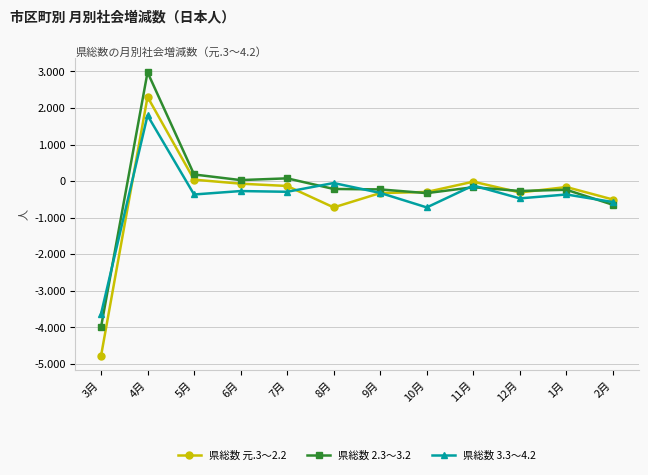

What is the total value across all series at 8月?

-993